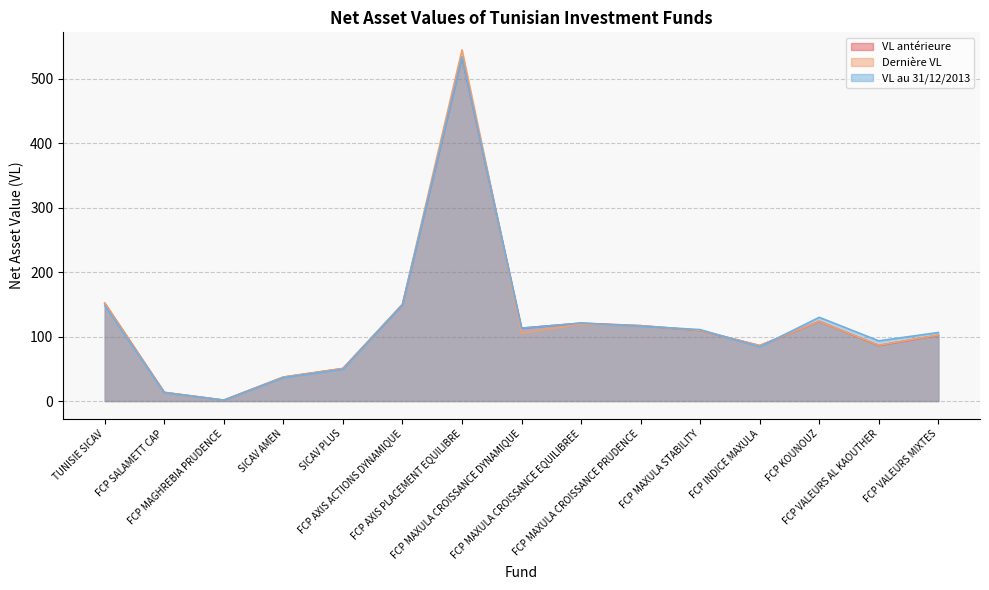

Reading left to right, extract all data points from this chart.

VL antérieure: 151.8	13.4	1.4	37.2	50.5	149.7	534.0	113.1	120.9	117.0	109.5	86.0	123.7	86.2	102.2
Dernière VL: 151.8	13.4	1.4	37.2	50.5	150.1	545.0	105.1	119.5	117.0	109.6	86.0	123.7	86.6	102.5
VL au 31/12/2013: 148.1	13.0	1.3	36.3	49.3	149.7	534.0	113.1	120.9	116.2	110.9	84.1	129.9	93.4	106.4